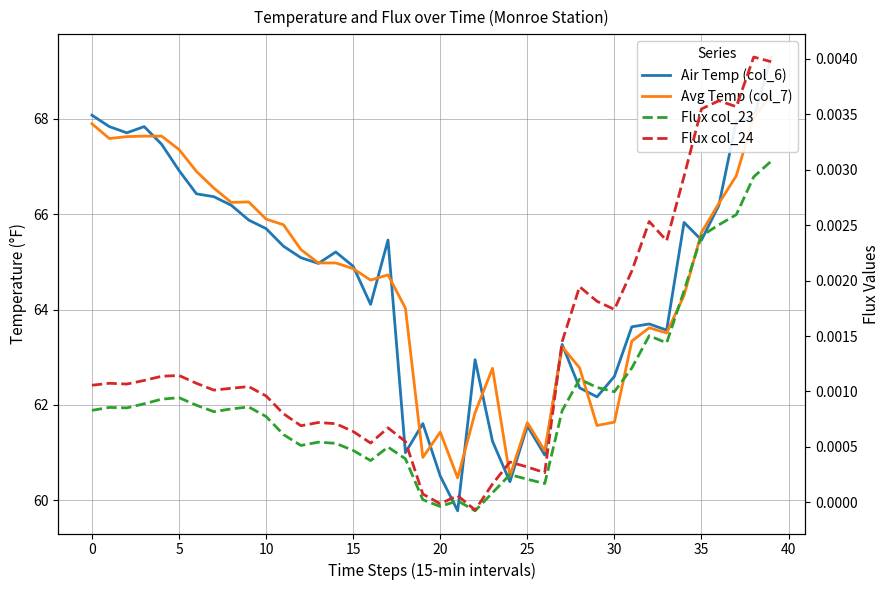

What is the difference between the maximum and minimum values in the Air Temp (col_6) series?

9.5